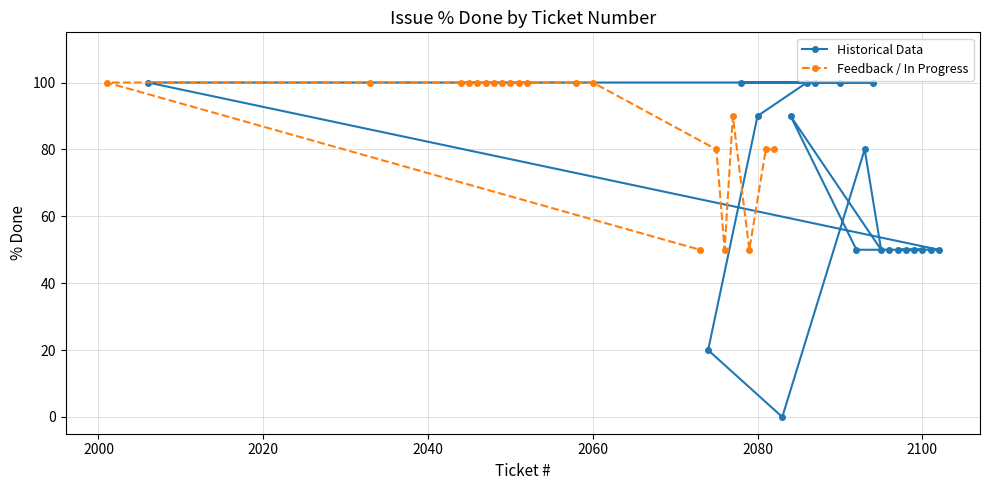

Reading right to left, extract all data points from this chart.

Historical Data: 100	90	20	0	80	50	90	50	50	50	50	50	50	50	50	100	100	100	100	100
Feedback / In Progress: 50	100	100	100	100	100	100	100	100	100	100	100	100	100	80	50	90	50	80	80